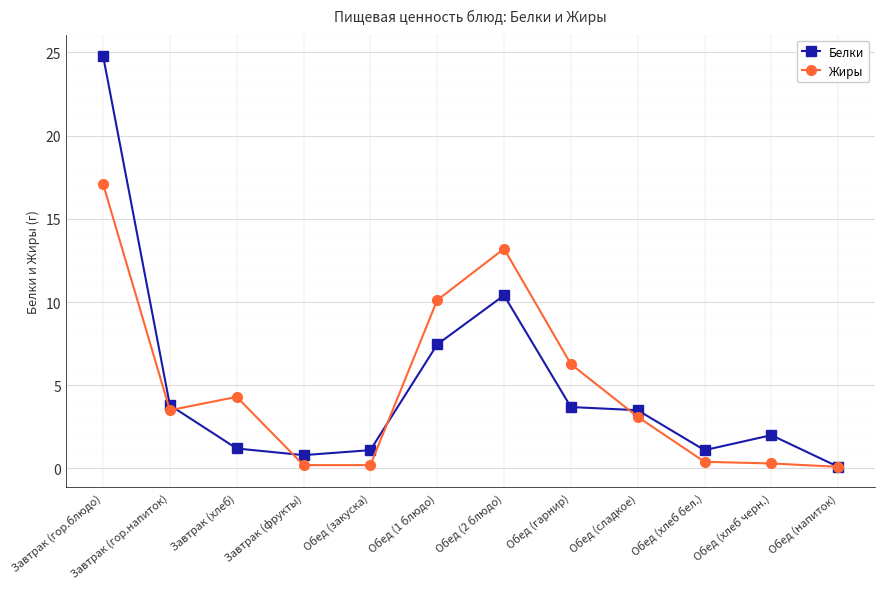

True or false: Жиры and Белки cross at least once.

True